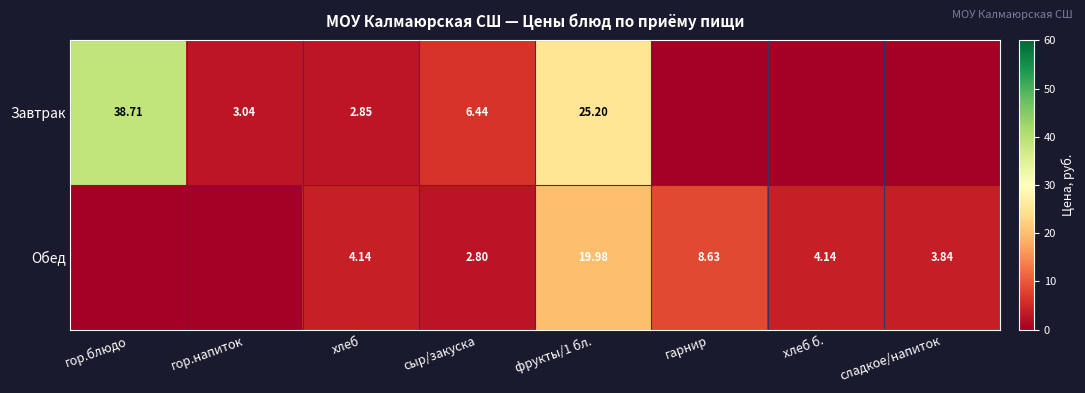

True or false: Завтрак has a value of 0.0 at хлеб б..

True